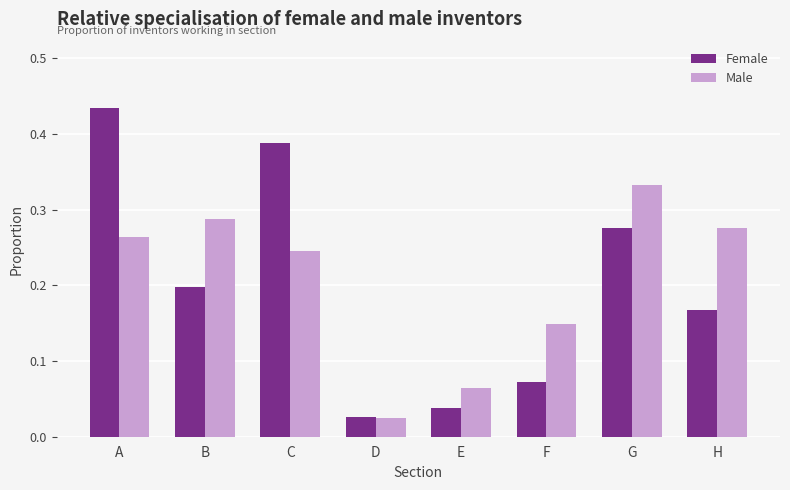

Which series has the largest range (max minus min)?

Female